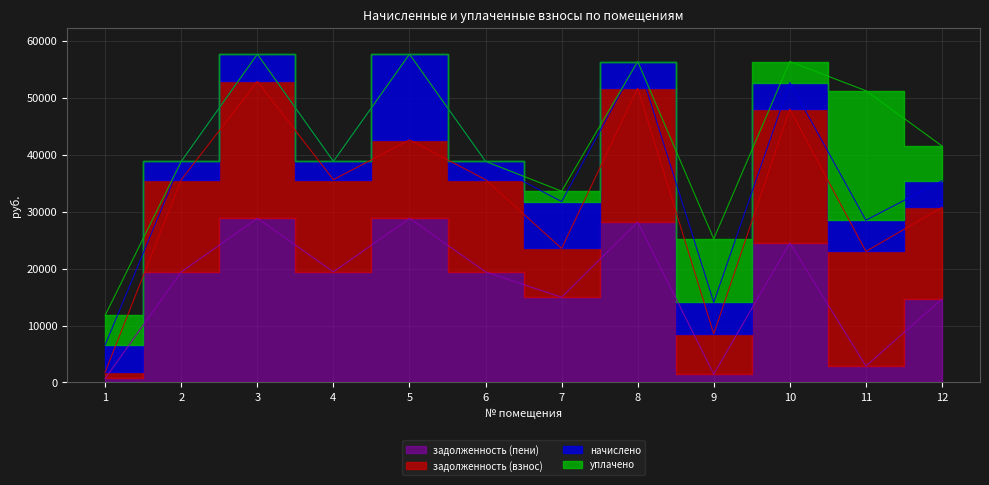

Count the number of data series in this chart.

4